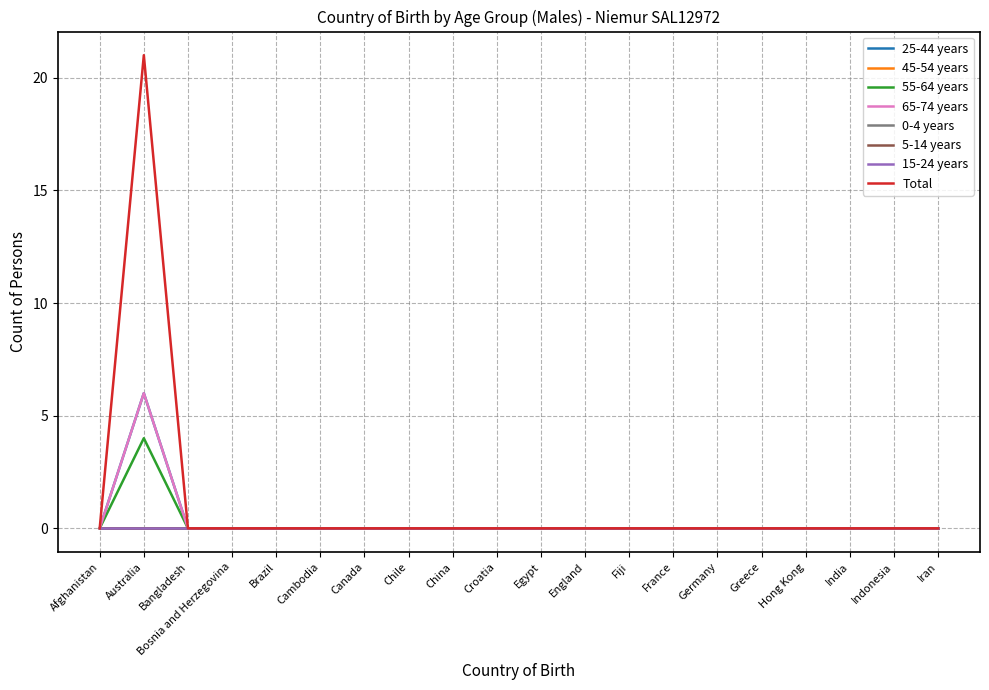

Does the chart display data point markers on the line(s)?

No